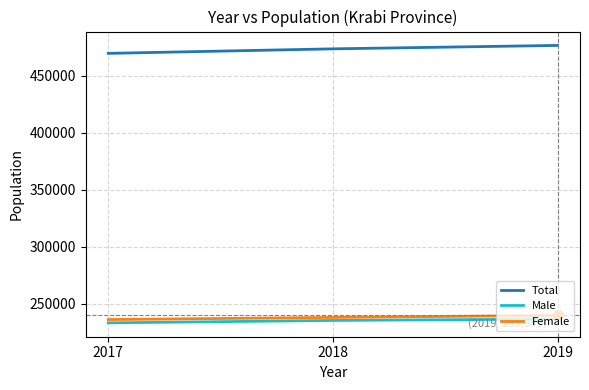

Reading left to right, transcribe all the data shown in this chart.

Total: 469769	473738	476739
Male: 233442	235541	236790
Female: 236327	238197	239949